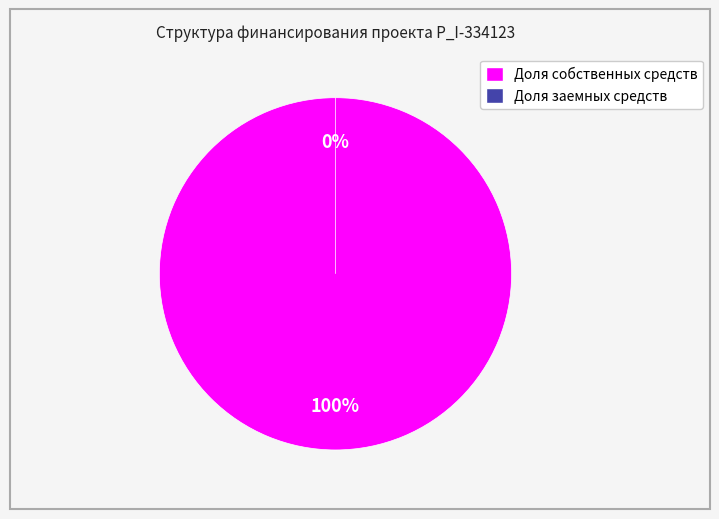

Combined, what portion of the pie is Доля собственных средств and Доля заемных средств?

100.0%